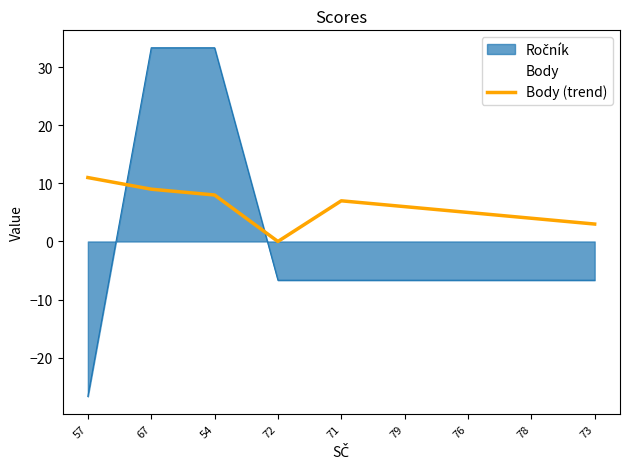

The value at 76 is 5. True or false?

True